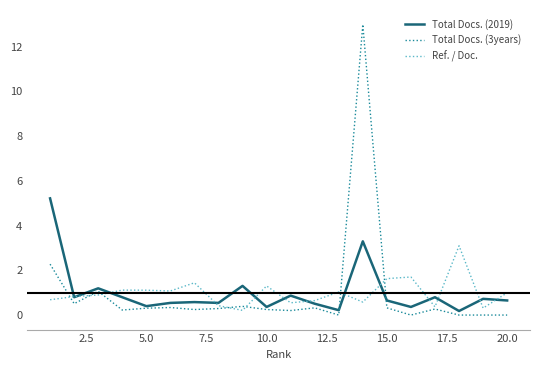

List the series in order of their peak value, highest first.

Total Docs. (3years), Total Docs. (2019), Ref. / Doc.